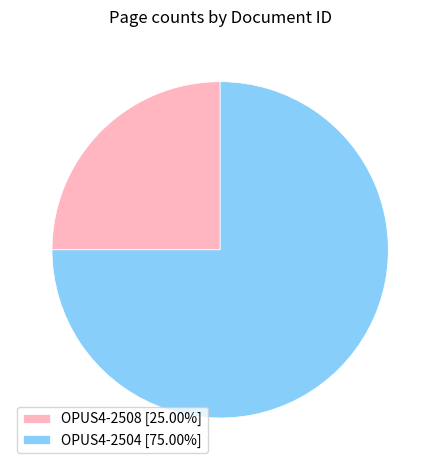

True or false: OPUS4-2508 accounts for 25% of the total.

True